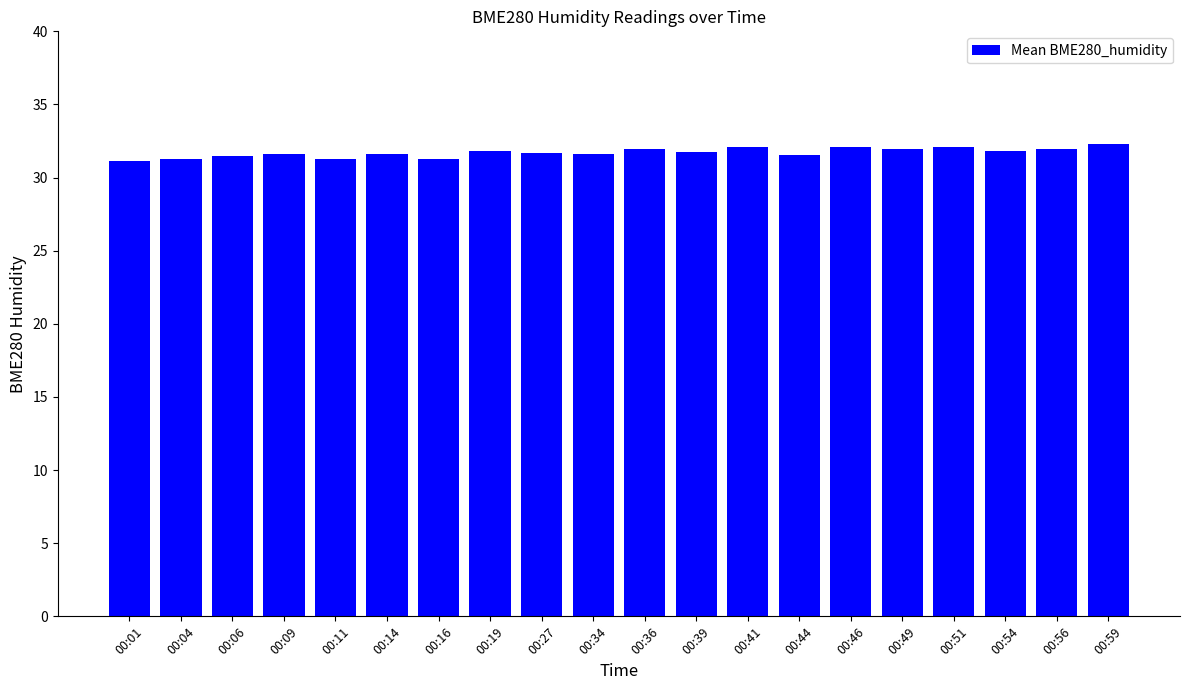

What is the maximum value shown in the chart?

32.3